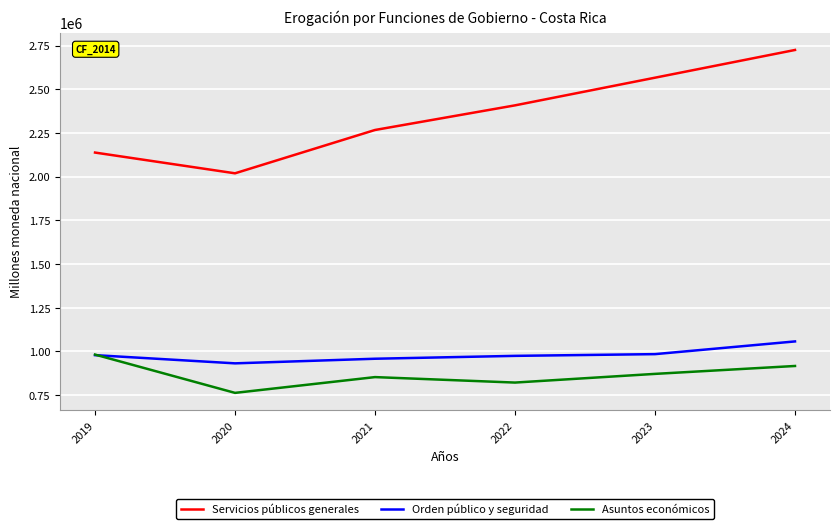

What is the total value across all series at 2022?

4204340.0